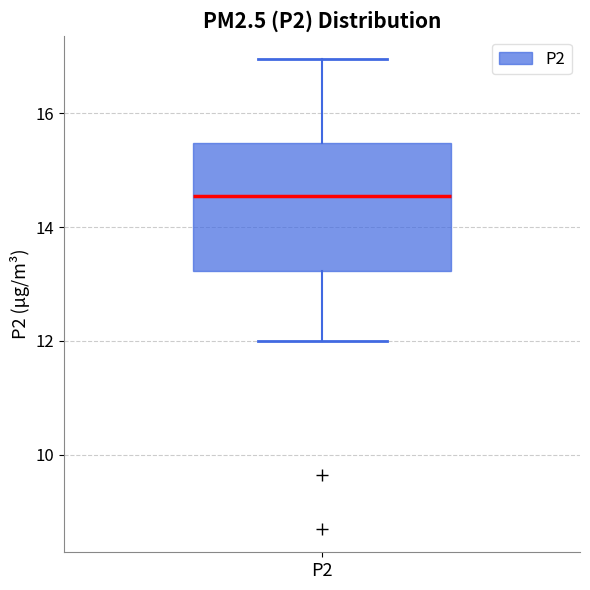

Where is the upper edge of the box for P2 on the y-axis? The values are not printed on the chart, so give them approximately, as read against the axis.

15.4